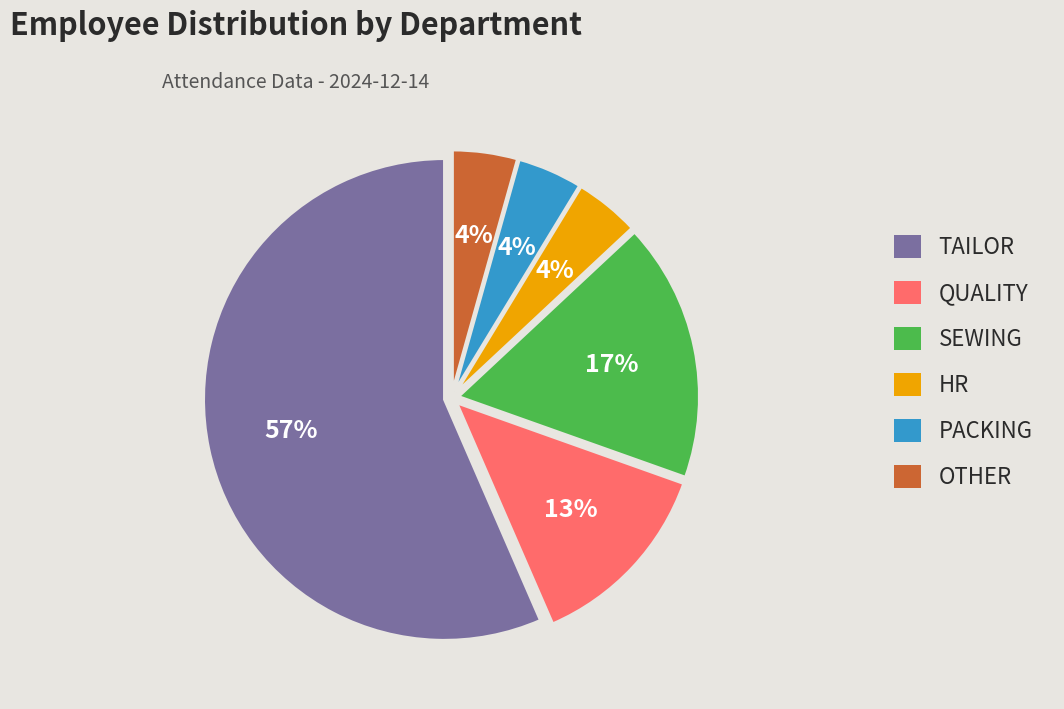

To the nearest percent, what is the combined percentage of PACKING and QUALITY?

17%